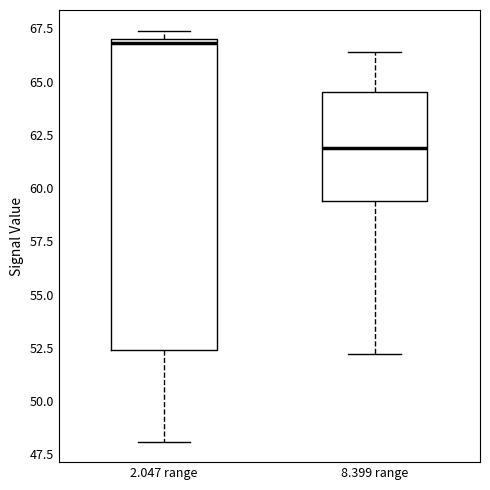

Which box's median line is the highest?

2.047 range